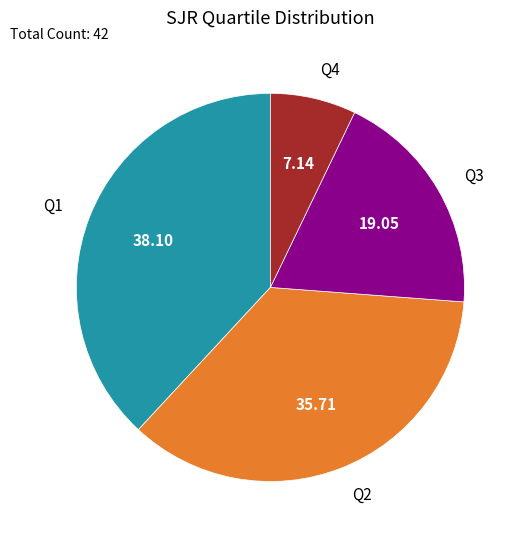

Is there a majority slice in this chart?

No